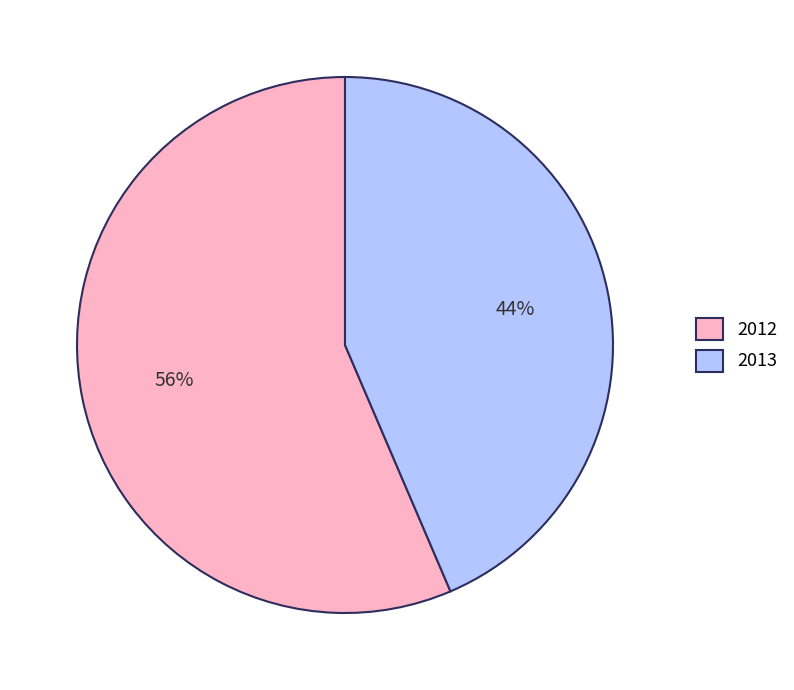

Approximately how many times larger is the value at 2013 compared to 2012?

0.8